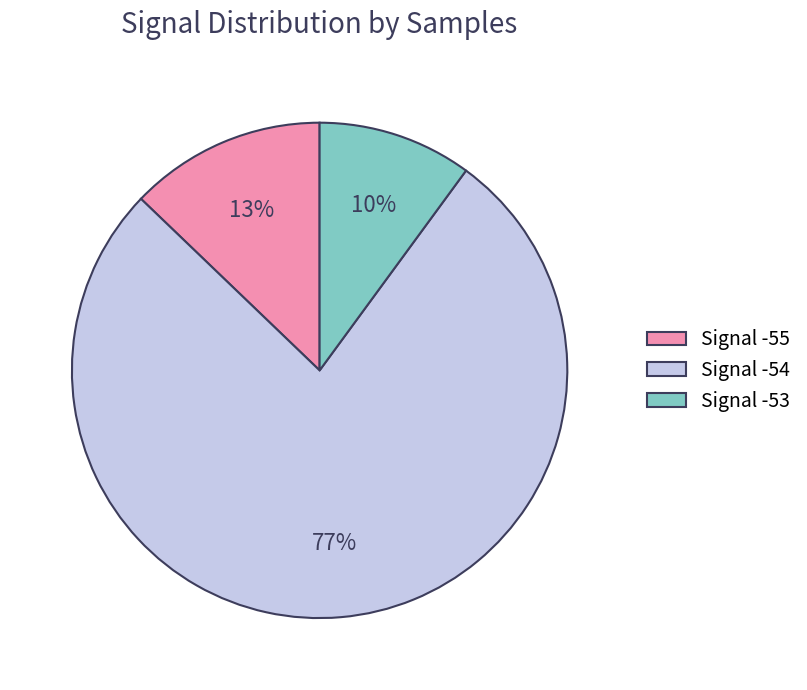

Is the sum of Signal -53 and Signal -55 greater than half?

No